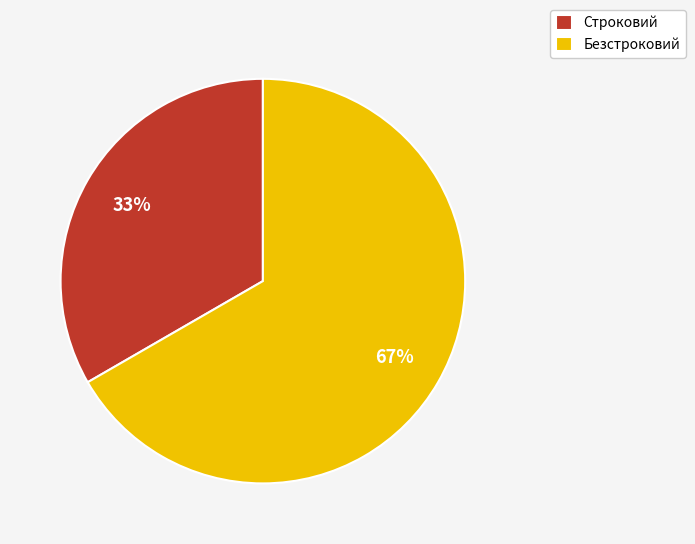

Approximately how many times larger is the value at Строковий compared to Безстроковий?

0.5